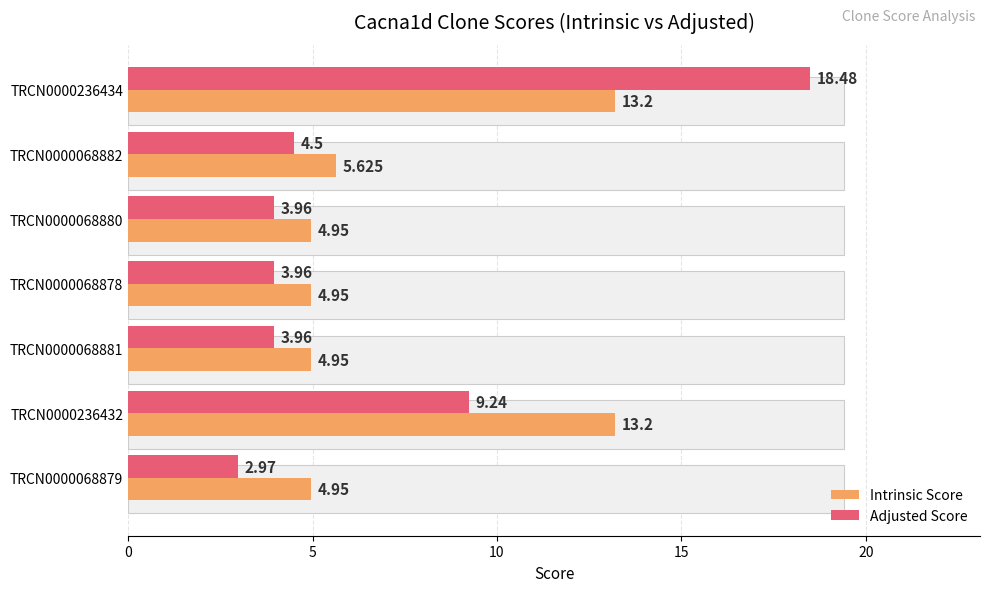

What is the difference between the second highest and minimum values in the Intrinsic Score series?

8.2